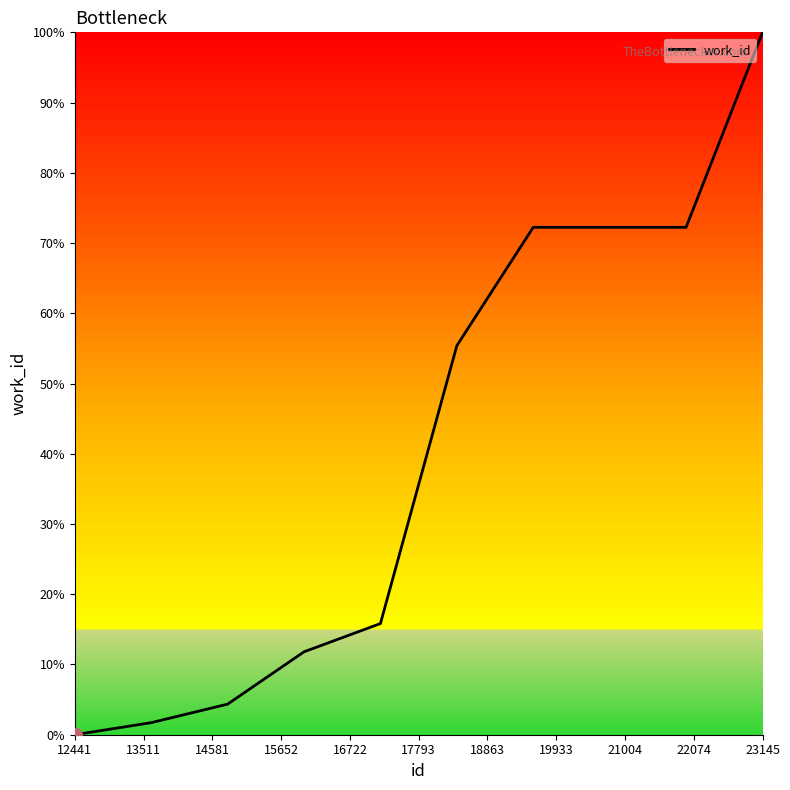

What is the difference between the maximum and minimum values?

100.0